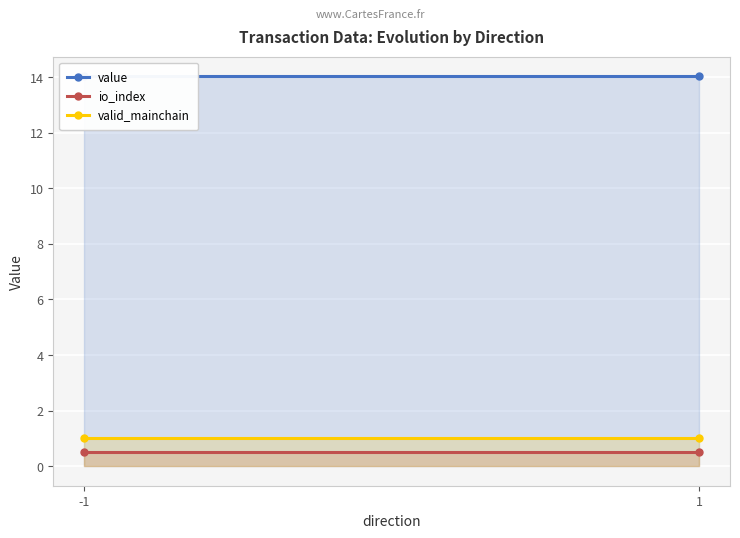

Reading left to right, extract all data points from this chart.

value: 14.0	14.0
io_index: 0.5	0.5
valid_mainchain: 1.0	1.0